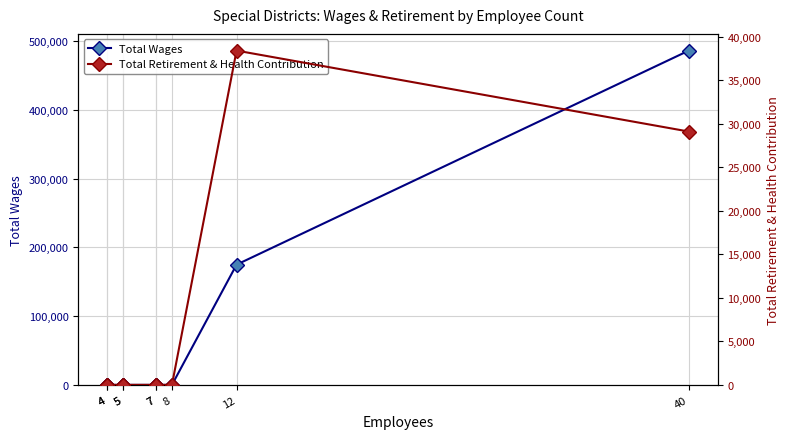

Rank the series at 8 from highest to lowest value.

Total Wages, Total Retirement & Health Contribution